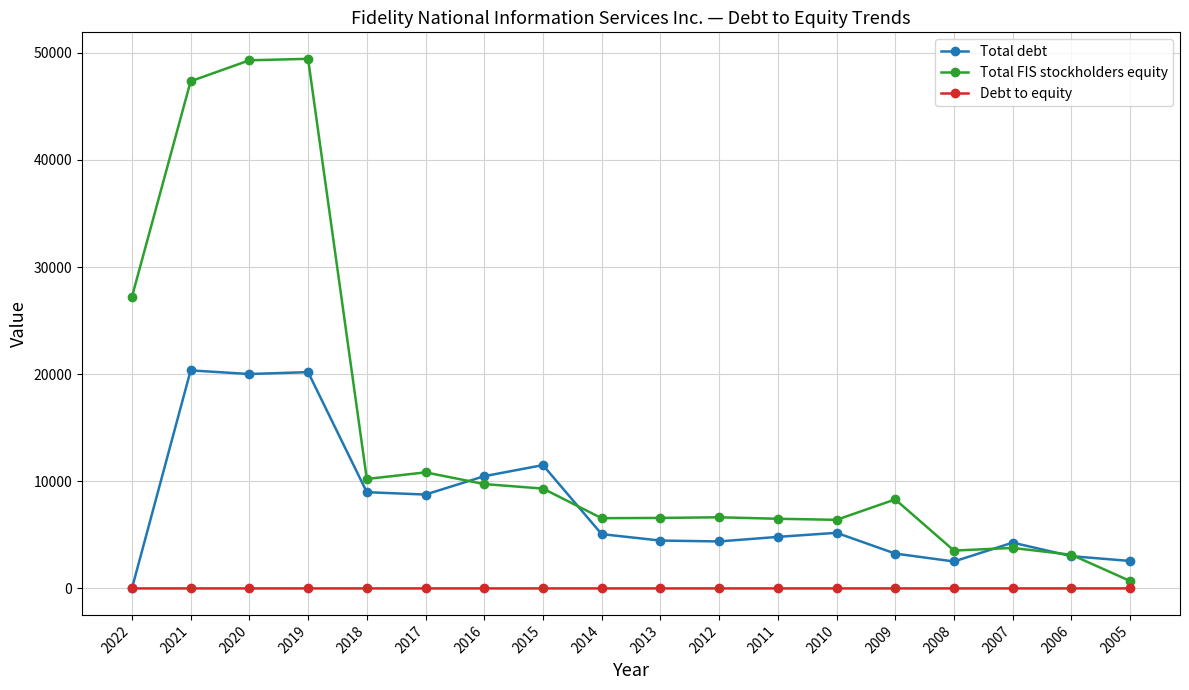

What is the average value of the Total debt series?

7768.9